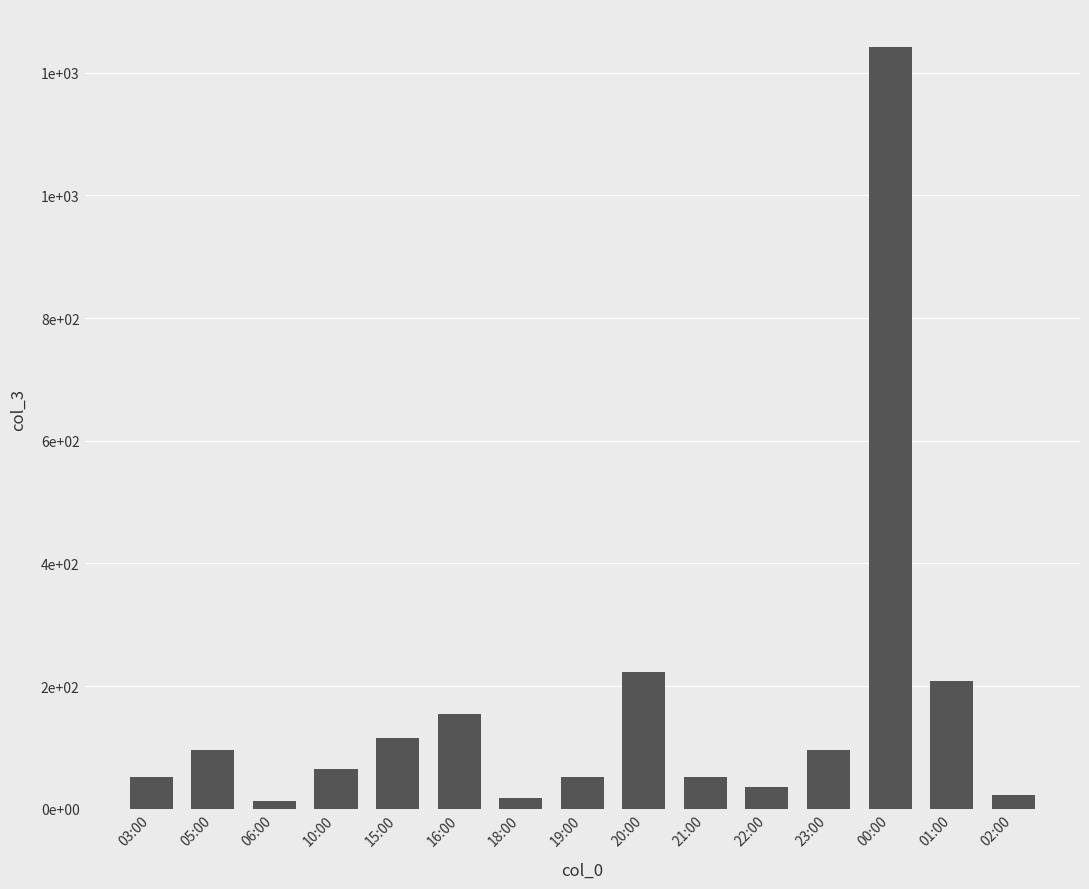

Are the bars horizontal?

No